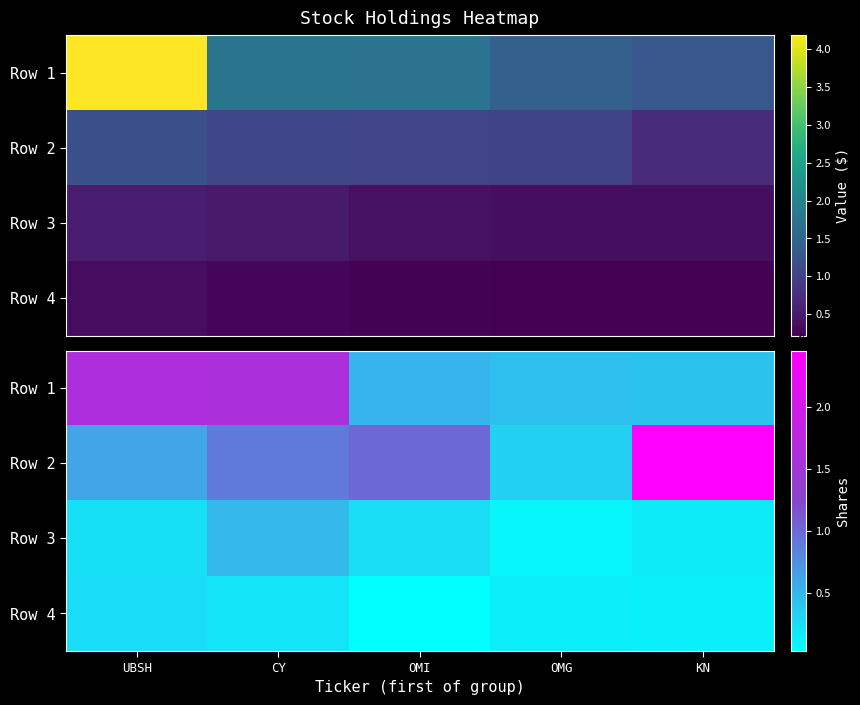

Which series has the largest range (max minus min)?

Row 2